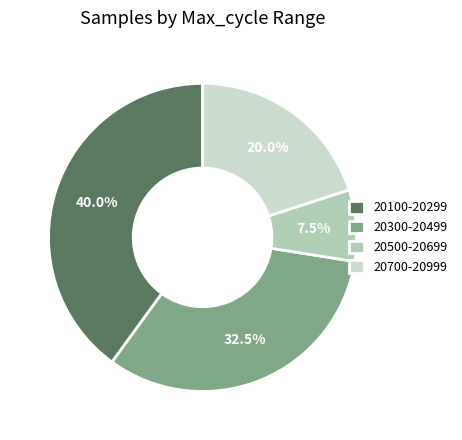

Combined, what portion of the pie is 20700-20999 and 20300-20499?

52.5%